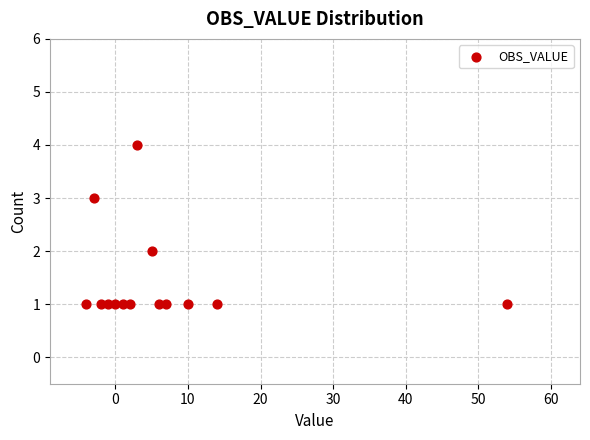

What is the range of X values (max minus min)?

58